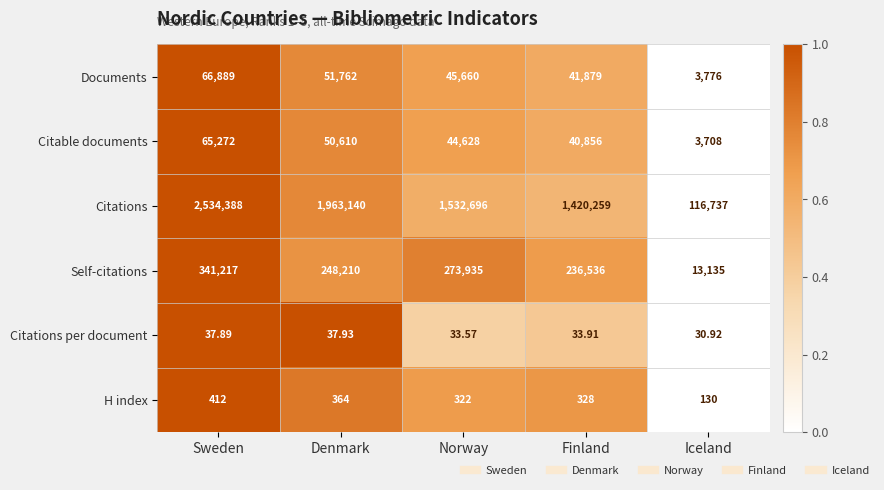

Which category has the lowest value in the Documents series?

Iceland